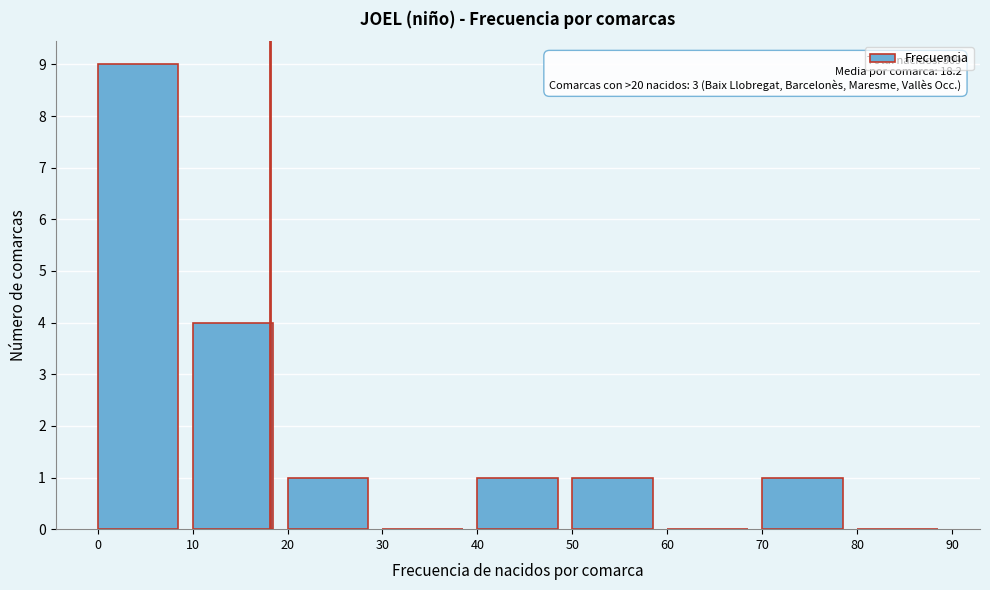

Over which range of the x-axis is the bar tallest?

0 to 10